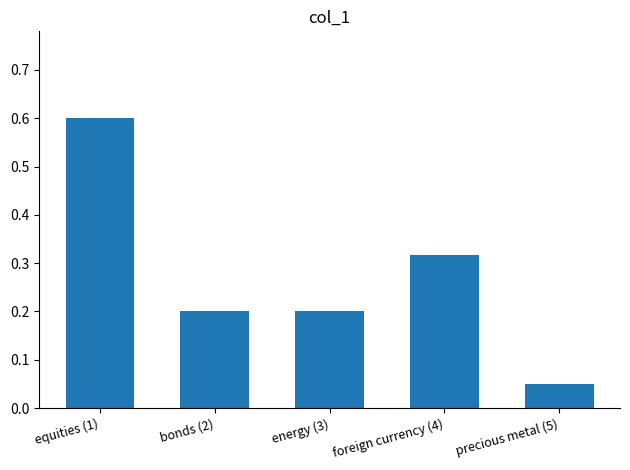

The chart shows a value of 0.2 at energy (3). True or false?

True